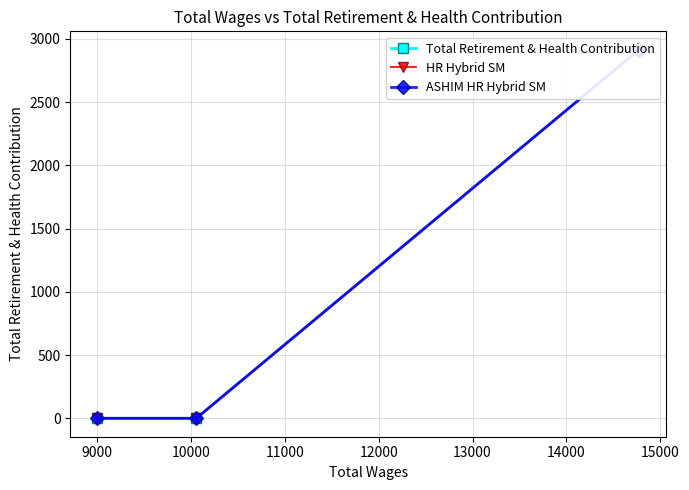

True or false: HR Hybrid SM has a value of 0 at 10000.

True